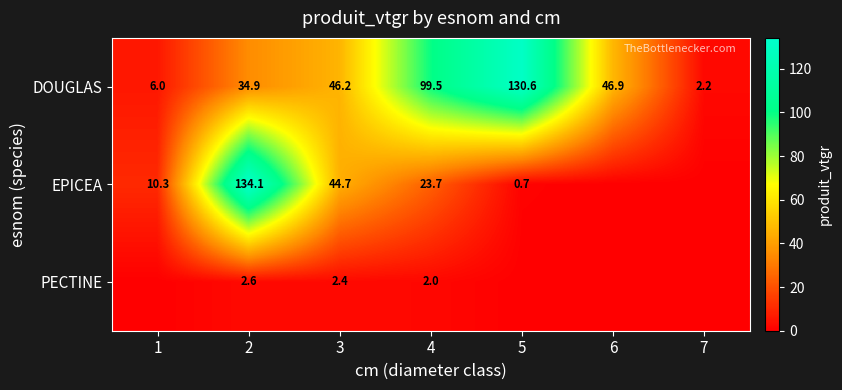

Is it true that DOUGLAS equals 34.9 at 2?

True